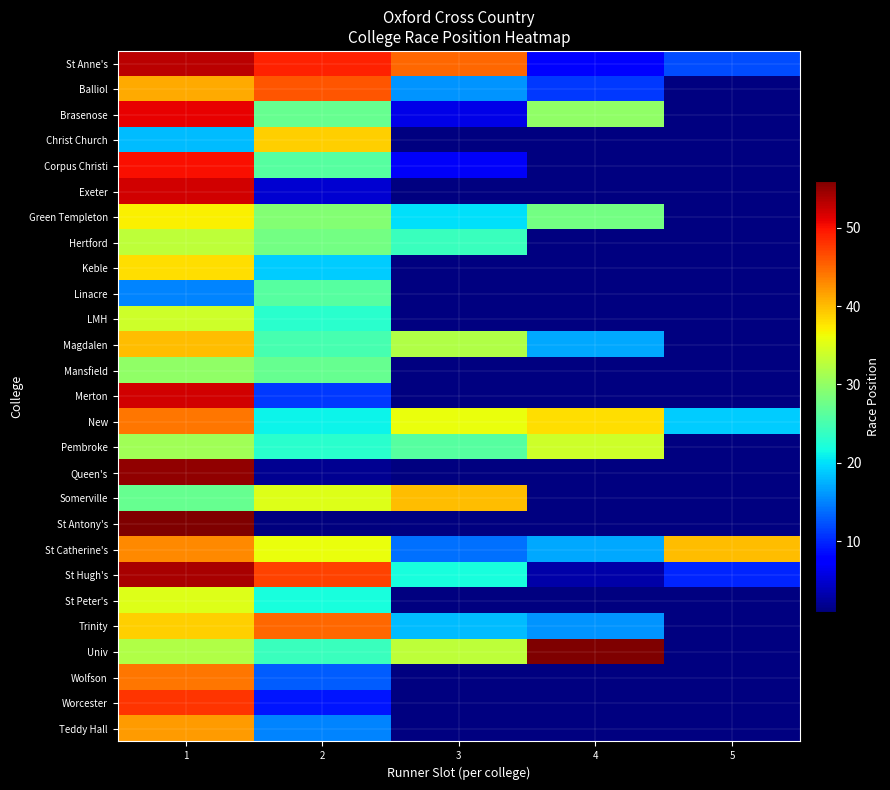

At how many categories does at least one series exceed 19?

5